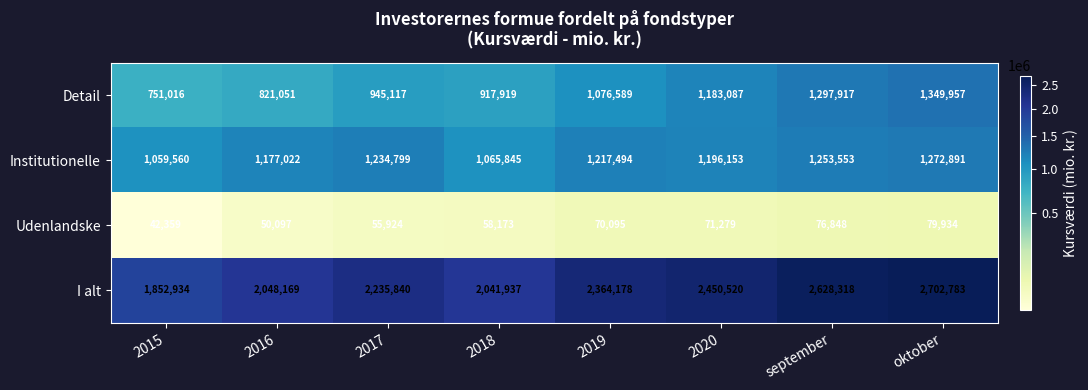

Between 2020 and oktober, which series saw the biggest shift?

I alt